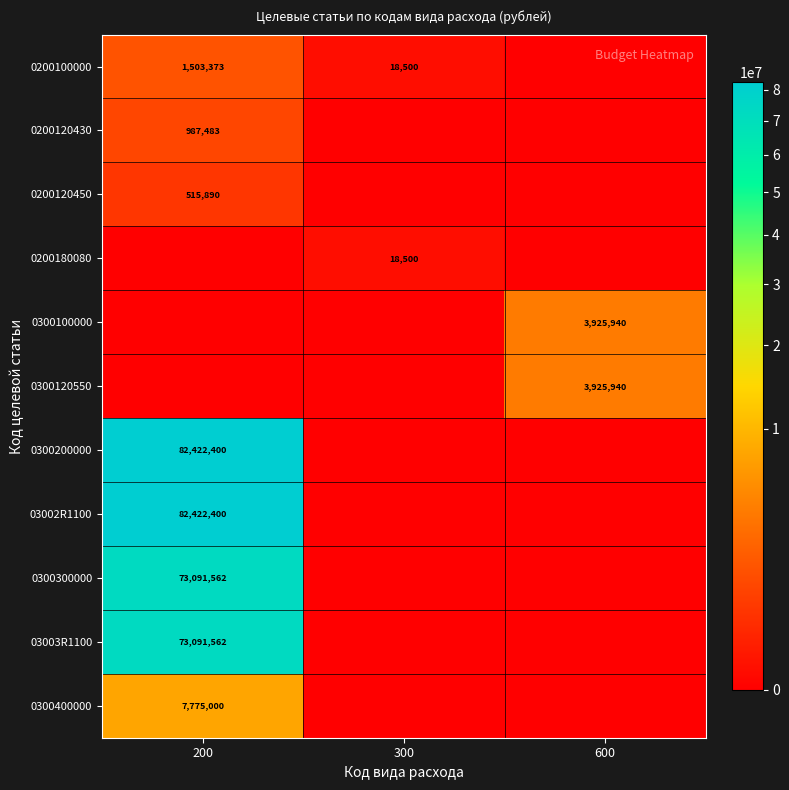

The value of 03002R1100 at 200 is 108642360. True or false?

False